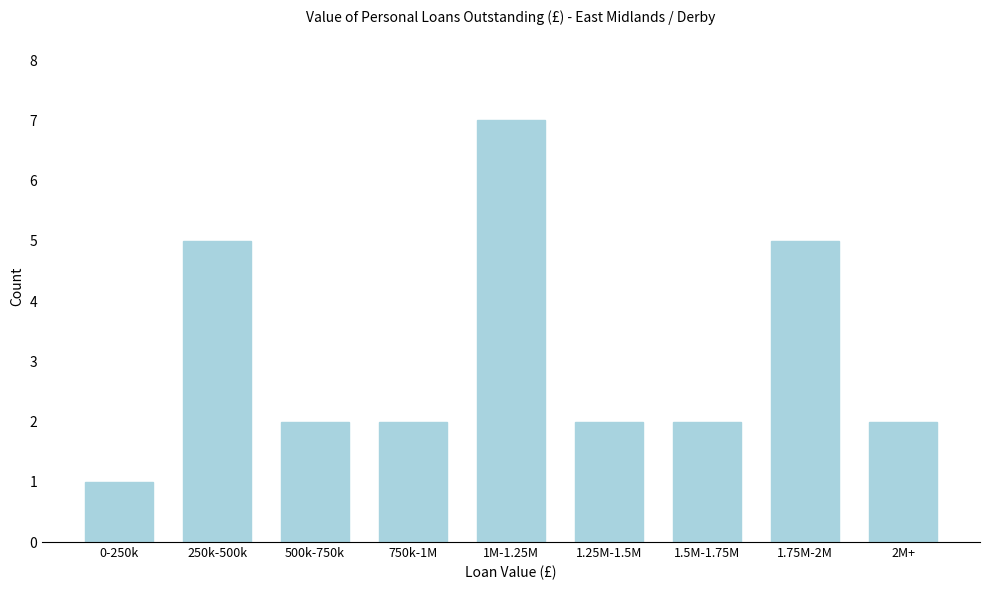

Reading right to left, list all the values displayed in this chart.

2M+=2	1.75M-2M=5	1.5M-1.75M=2	1.25M-1.5M=2	1M-1.25M=7	750k-1M=2	500k-750k=2	250k-500k=5	0-250k=1